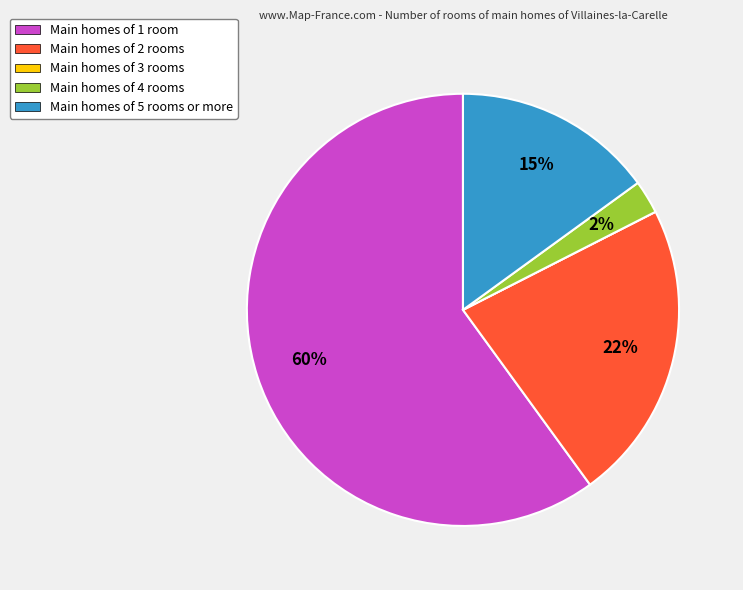

Which category has the biggest portion of the pie?

Main homes of 1 room